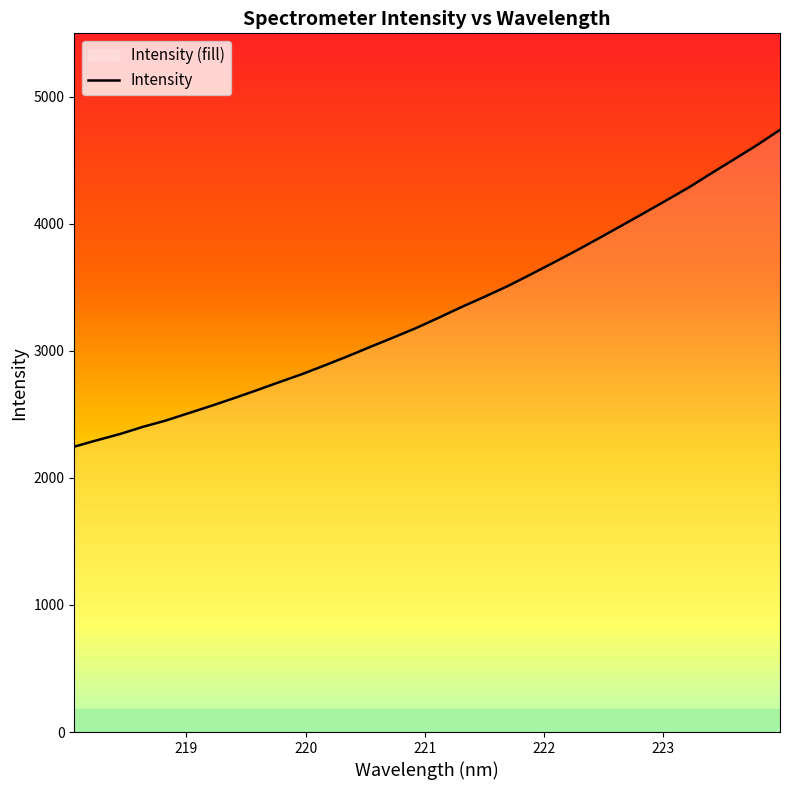

What is the smallest value displayed?

2246.6